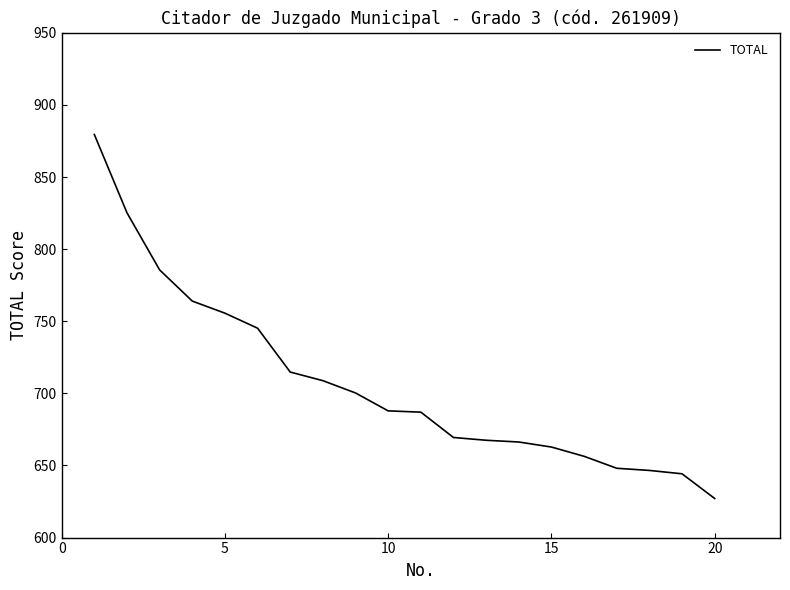

What is the smallest value displayed?

627.1